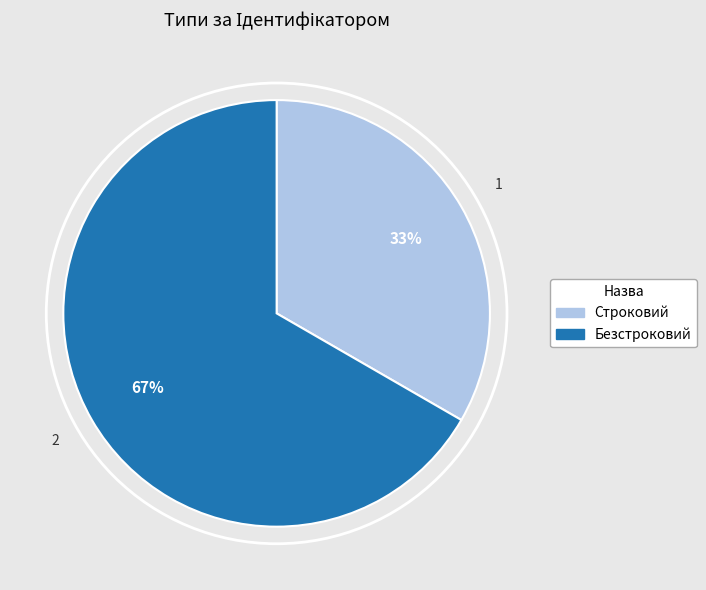

Does any single category account for the majority?

Yes